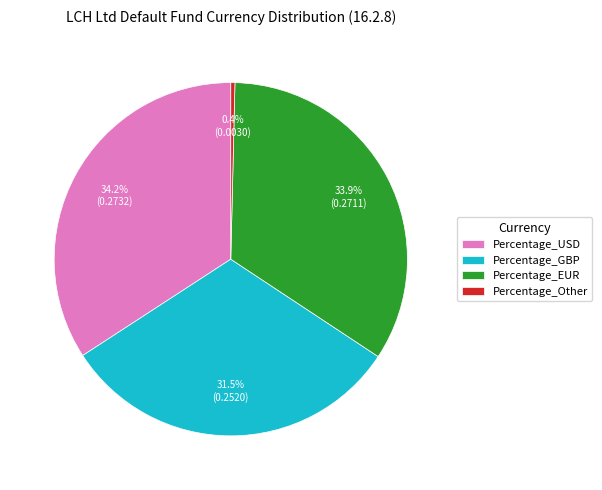

What is the smallest slice in the pie chart?

Percentage_Other